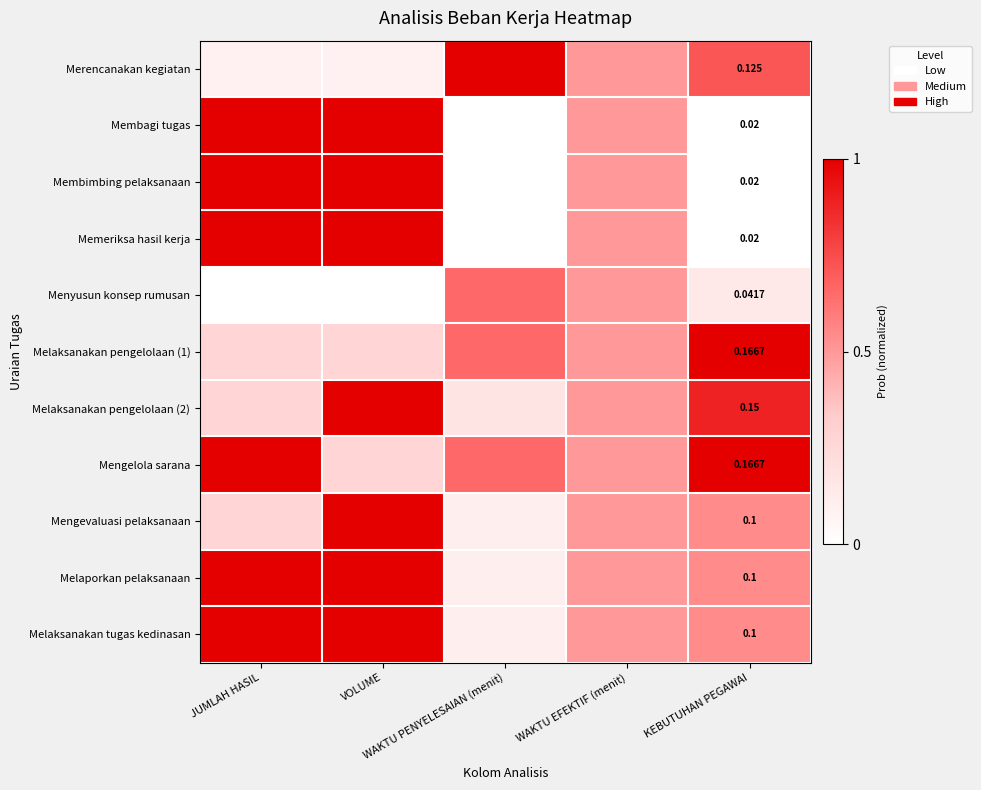

List the series in order of their peak value, highest first.

Merencanakan kegiatan, Membagi tugas, Membimbing pelaksanaan, Memeriksa hasil kerja, Melaksanakan pengelolaan (1), Melaksanakan pengelolaan (2), Mengelola sarana, Mengevaluasi pelaksanaan, Melaporkan pelaksanaan, Melaksanakan tugas kedinasan, Menyusun konsep rumusan